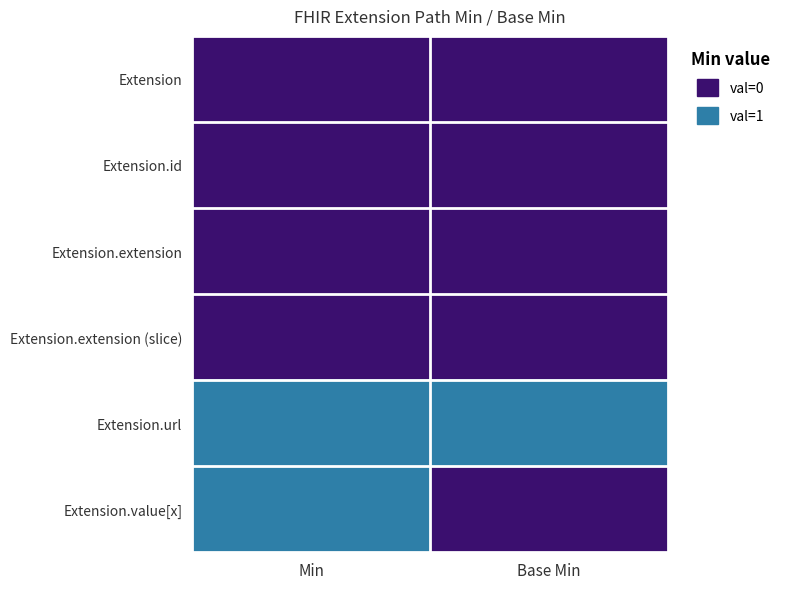

Which has a higher value, Min or Base Min?

Min